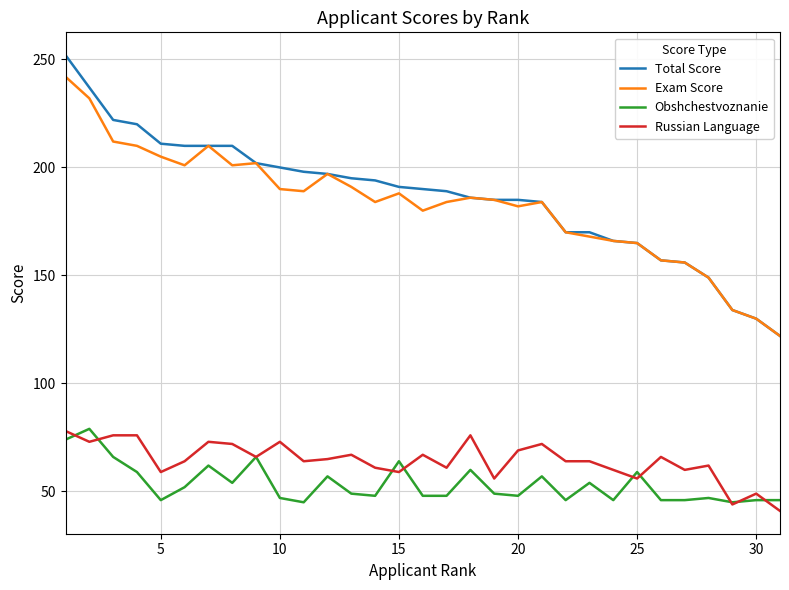

What is the maximum value shown in the chart?

252